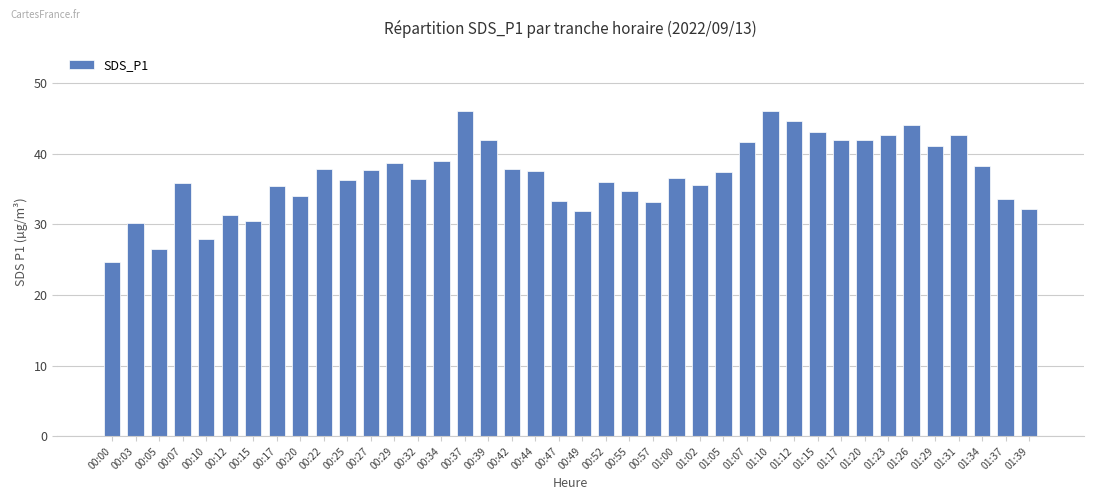

What is the sum of the values at 00:55 and 00:49?

66.7